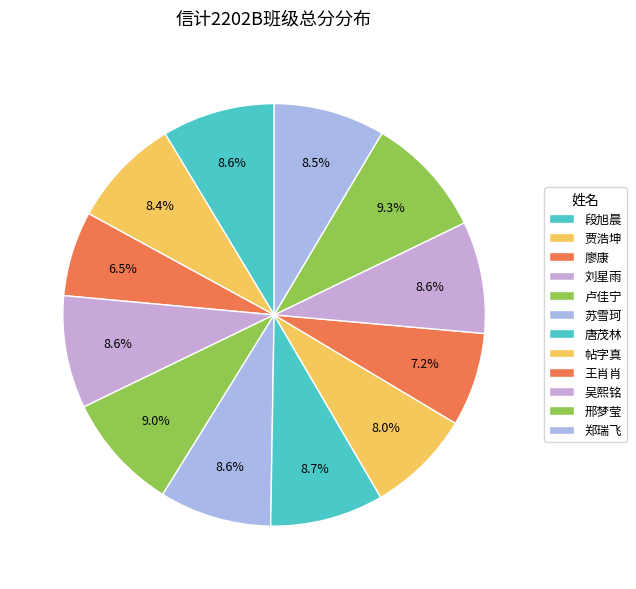

Rank the categories by value from lowest to highest.

廖康, 王肖肖, 帖字真, 贾浩坤, 郑瑞飞, 苏雪珂, 吴熙铭, 段旭晨, 刘星雨, 唐茂林, 卢佳宁, 邢梦莹